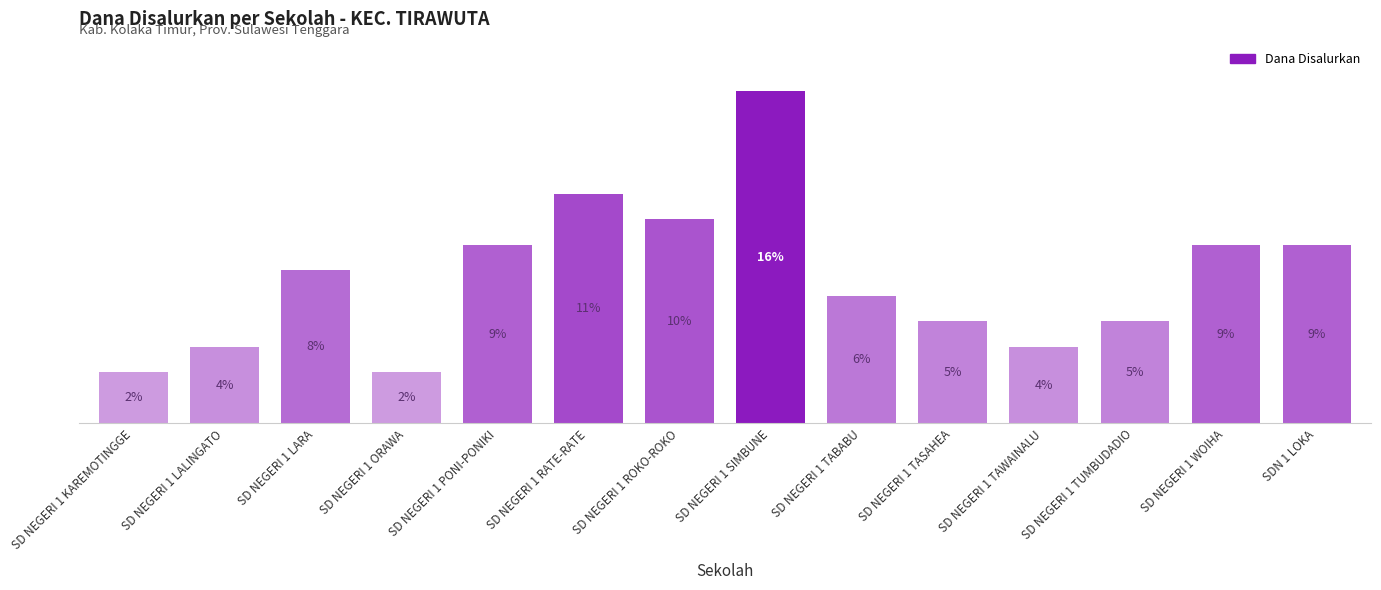

Reading left to right, extract all data points from this chart.

SD NEGERI 1 KAREMOTINGGE=450000	SD NEGERI 1 LALINGATO=675000	SD NEGERI 1 LARA=1350000	SD NEGERI 1 ORAWA=450000	SD NEGERI 1 PONI-PONIKI=1575000	SD NEGERI 1 RATE-RATE=2025000	SD NEGERI 1 ROKO-ROKO=1800000	SD NEGERI 1 SIMBUNE=2925000	SD NEGERI 1 TABABU=1125000	SD NEGERI 1 TASAHEA=900000	SD NEGERI 1 TAWAINALU=675000	SD NEGERI 1 TUMBUDADIO=900000	SD NEGERI 1 WOIHA=1575000	SDN 1 LOKA=1575000